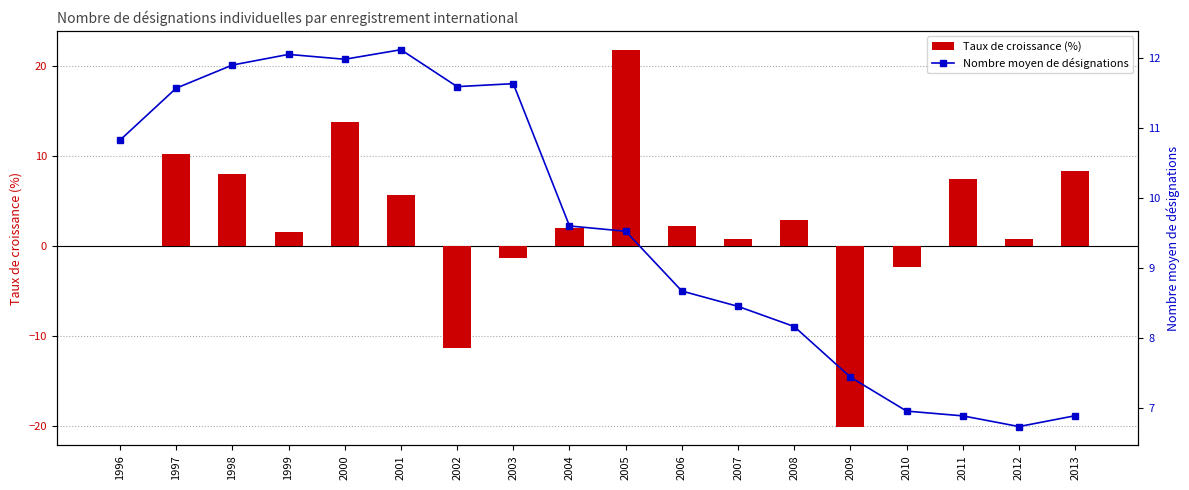

What is the difference between the maximum and minimum values in the Taux de croissance (%) series?

41.9